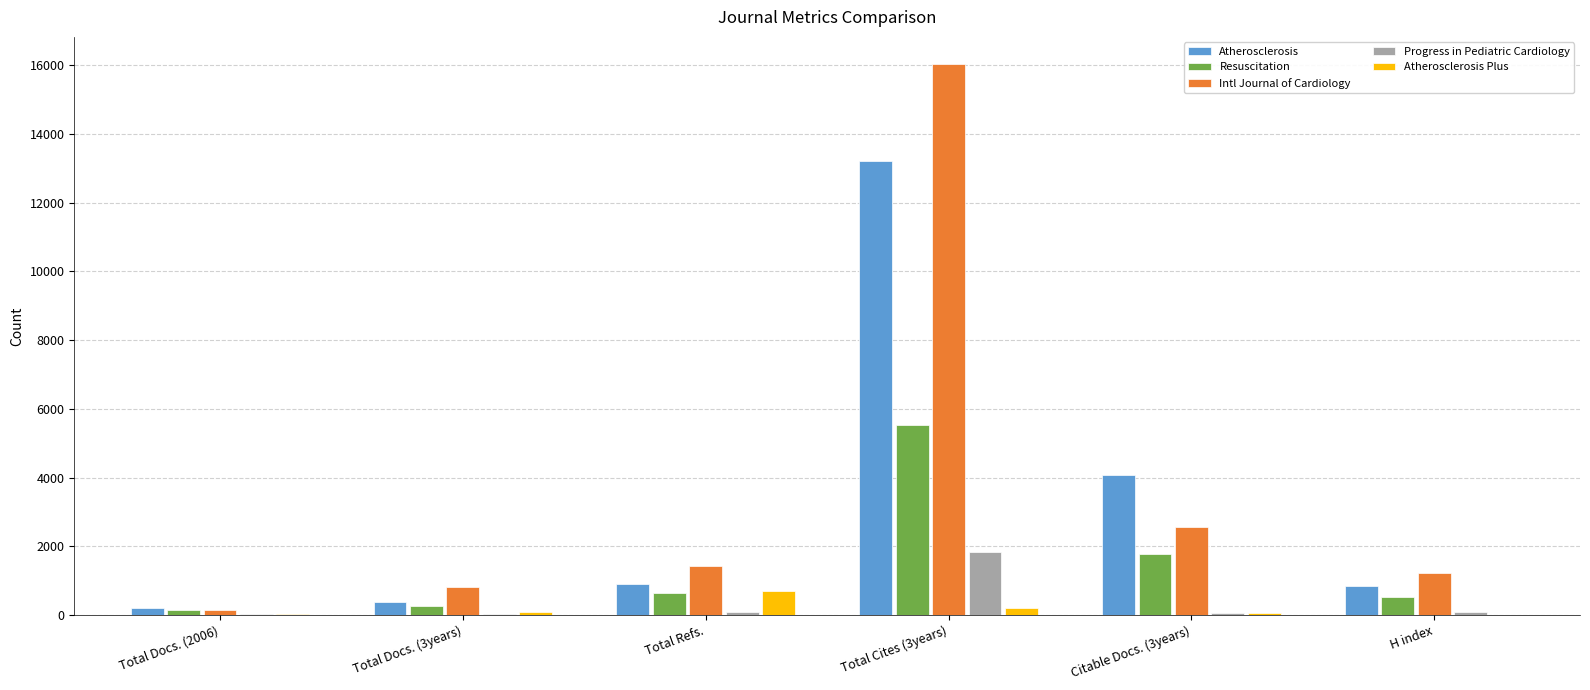

Which series has the largest total across all categories?

Intl Journal of Cardiology